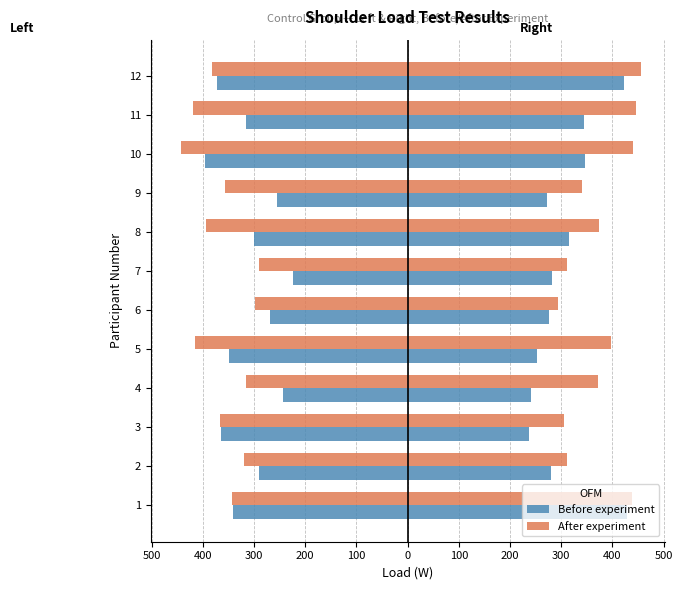

What value does the After experiment series have at 5, to the nearest 50?

-400